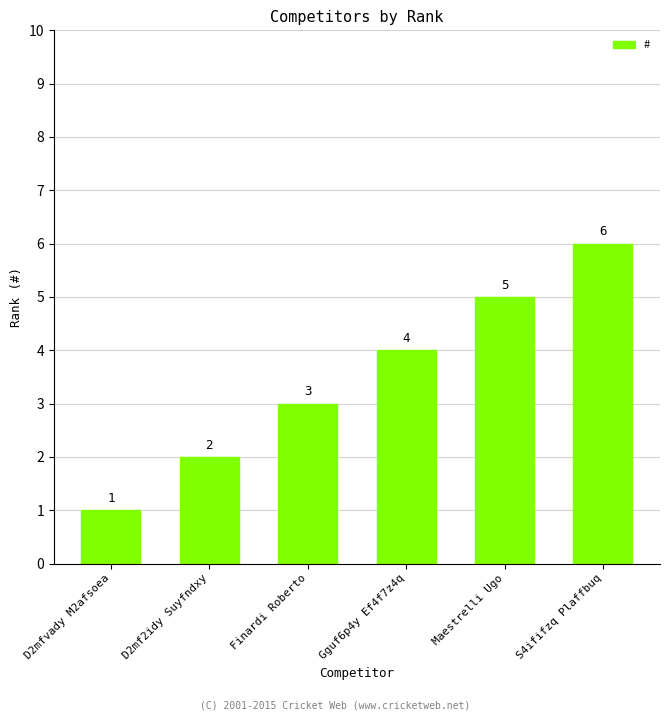

Does the chart contain any negative values?

No